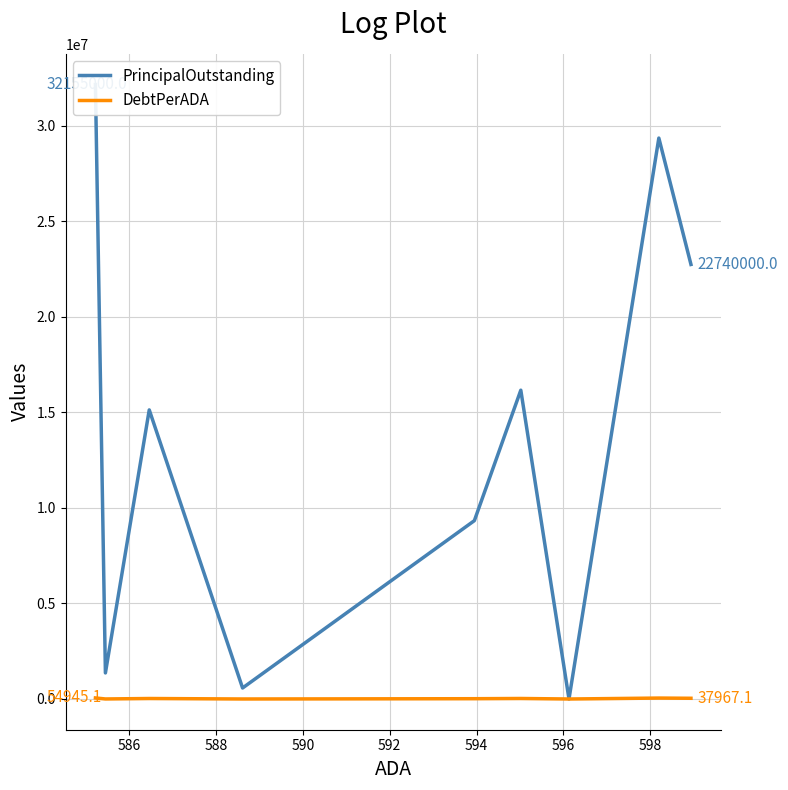

How many series are shown in this chart?

2